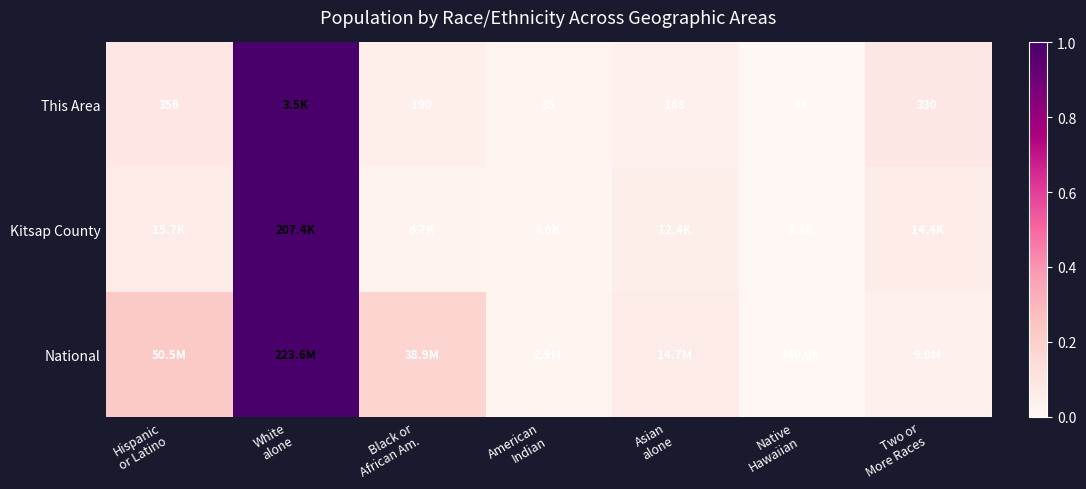

Is it true that Kitsap County equals 0.0 at Asian alone?

True